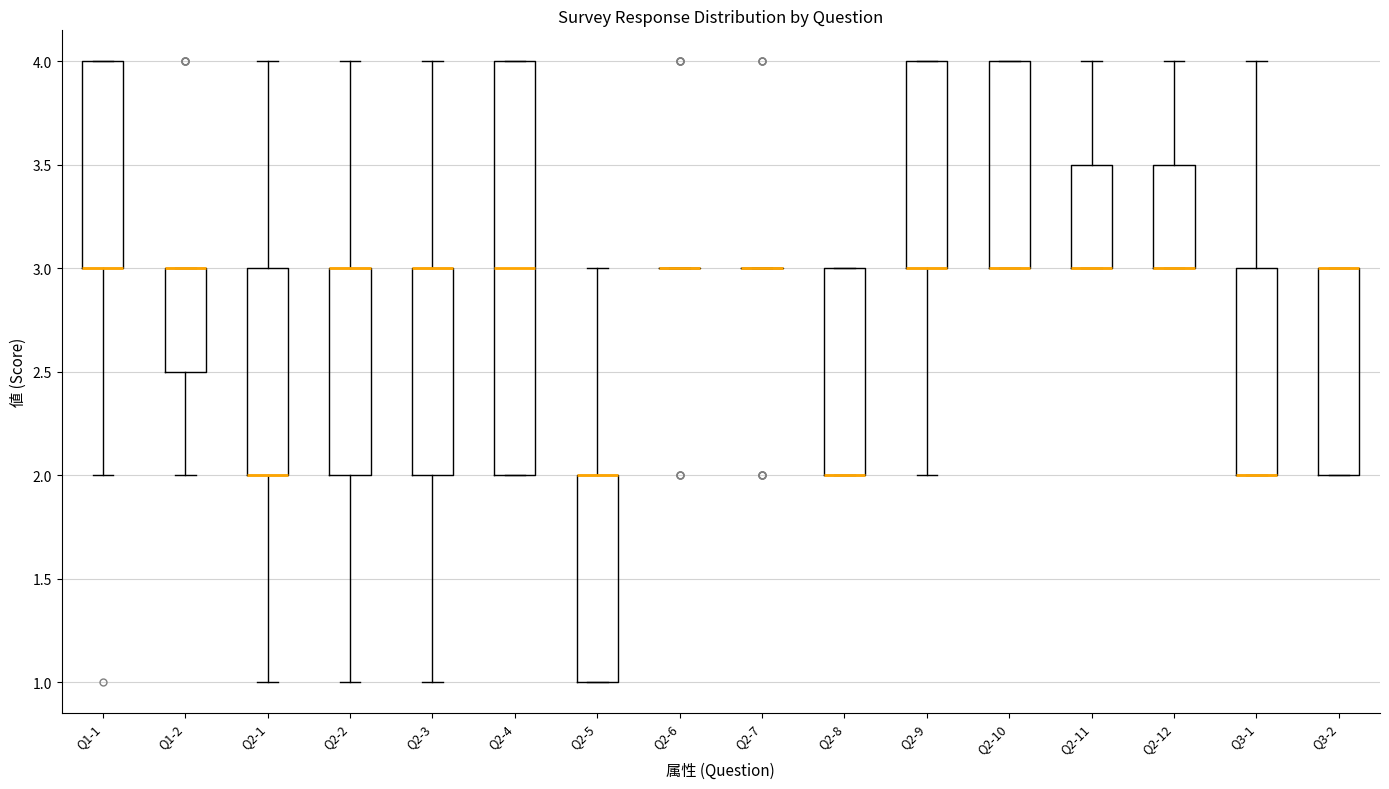

Where is the lower edge of the box for Q3-1 on the y-axis? The values are not printed on the chart, so give them approximately, as read against the axis.

2.0